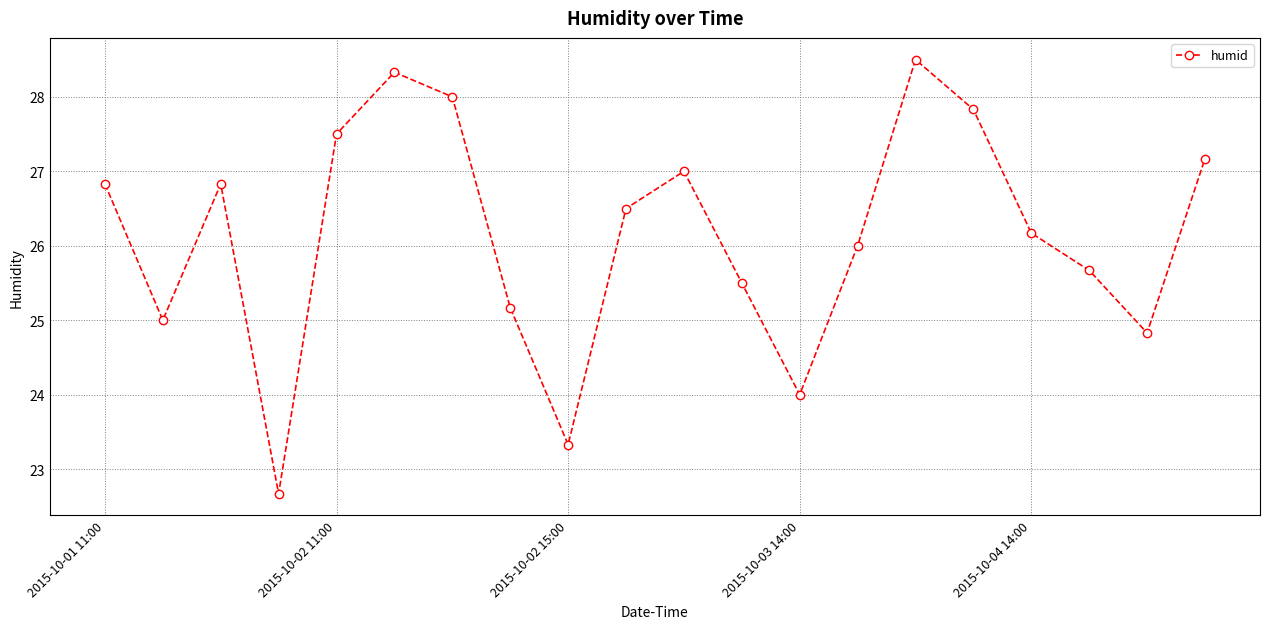

What is the sum of all values?

522.8